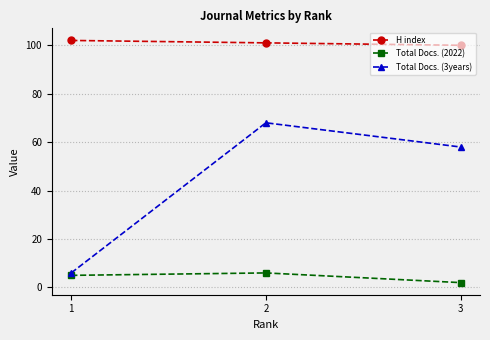

Does the chart have visible grid lines?

Yes